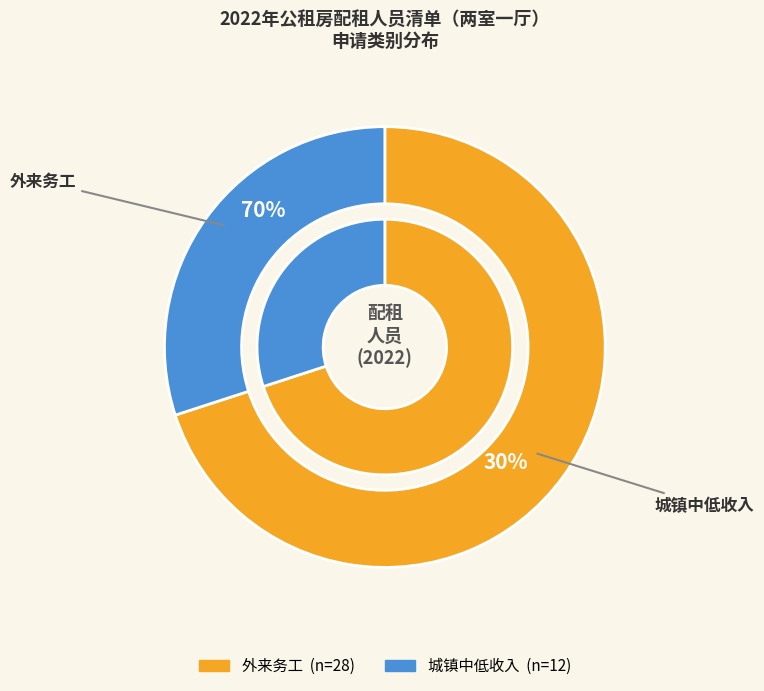

Does any single category account for the majority?

Yes